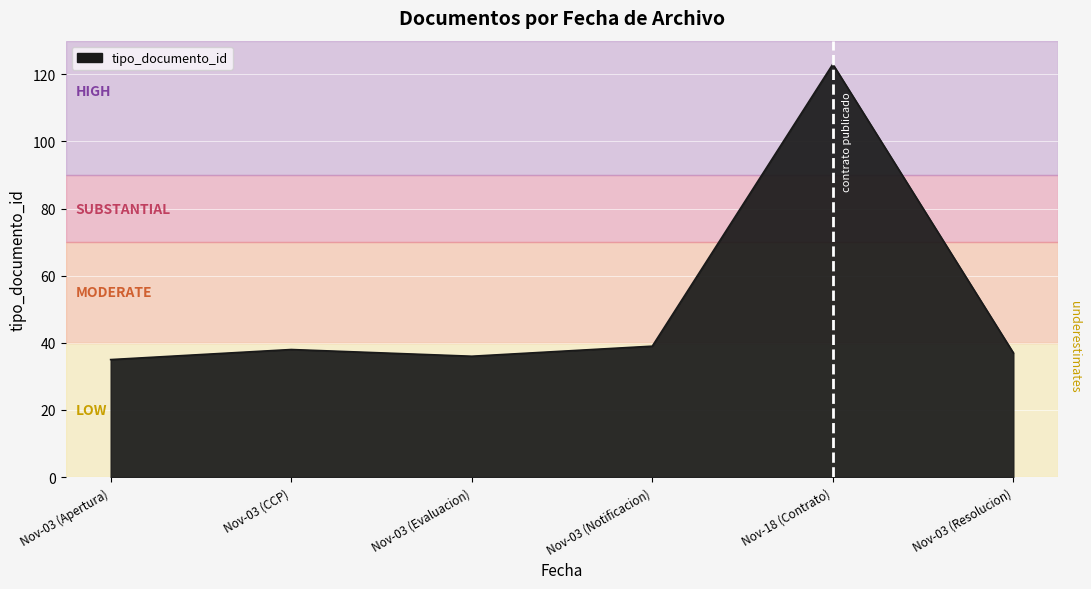

Between Nov-03 (CCP) and Nov-18 (Contrato), which is larger?

Nov-18 (Contrato)